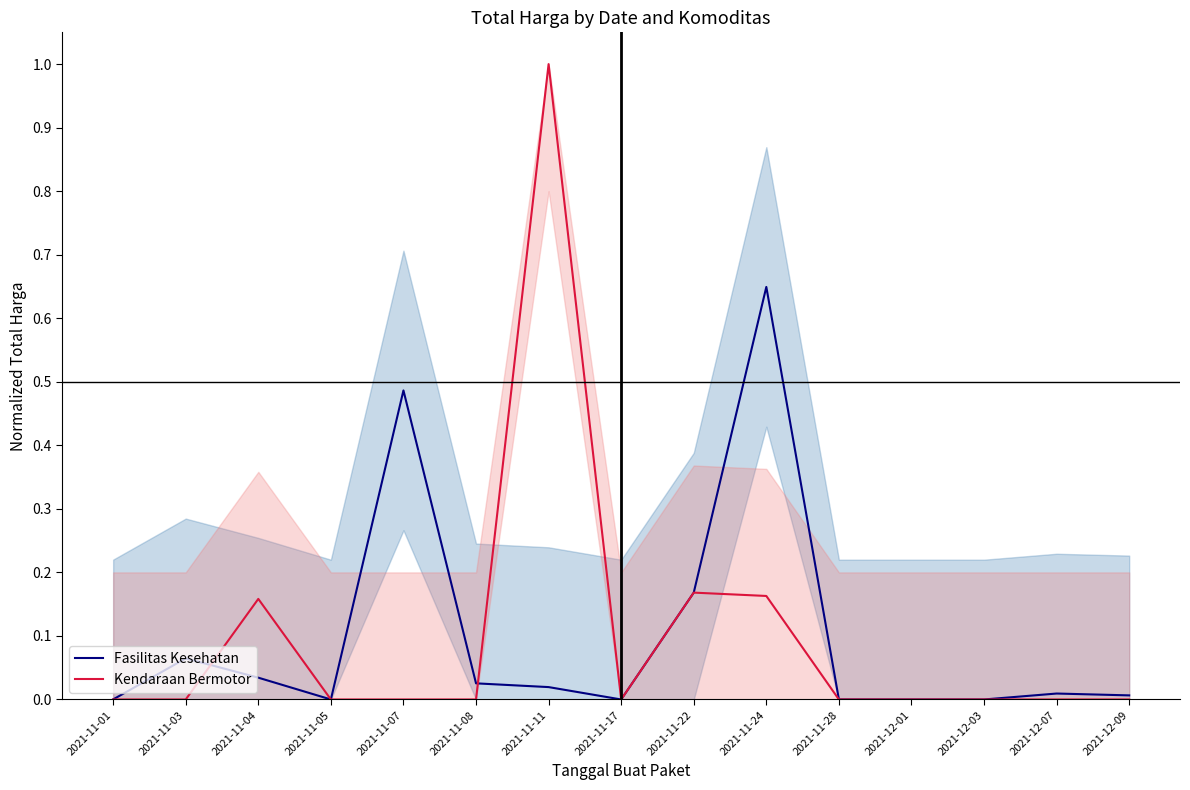

The Fasilitas Kesehatan series shows 0.5 at 2021-11-07. True or false?

True